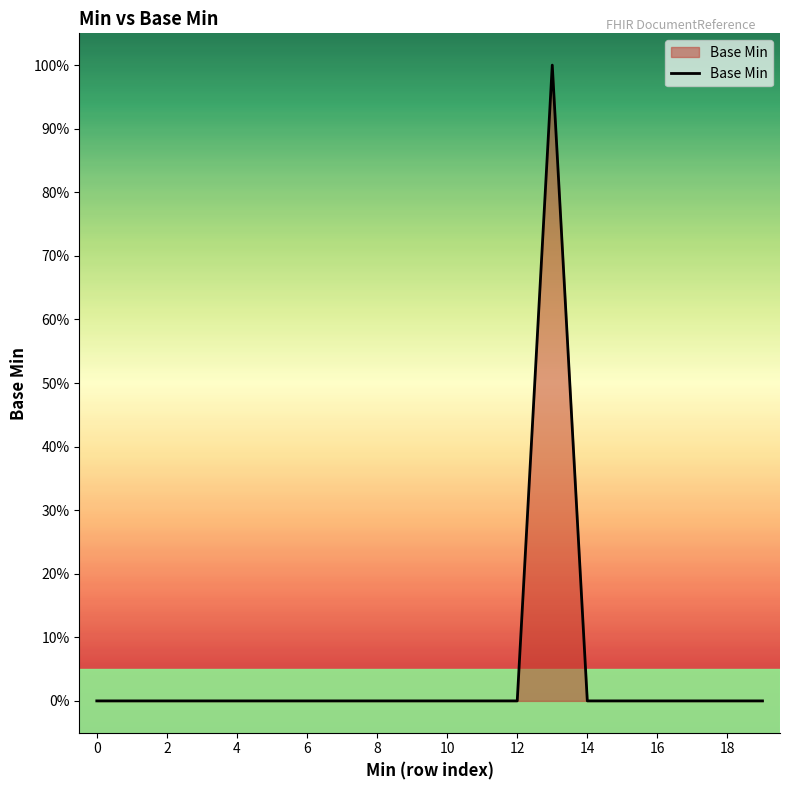

Does the chart display data point markers on the line(s)?

No